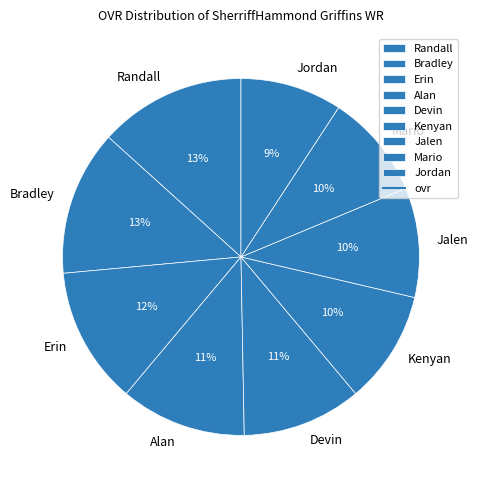

The Erin slice represents 1% of the pie. True or false?

False